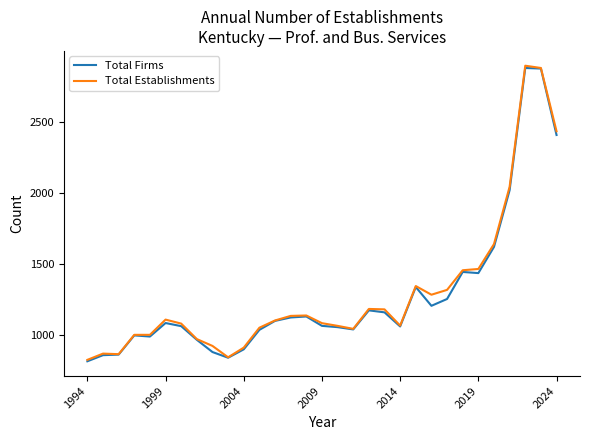

What is the lowest value of the Total Firms series?

816